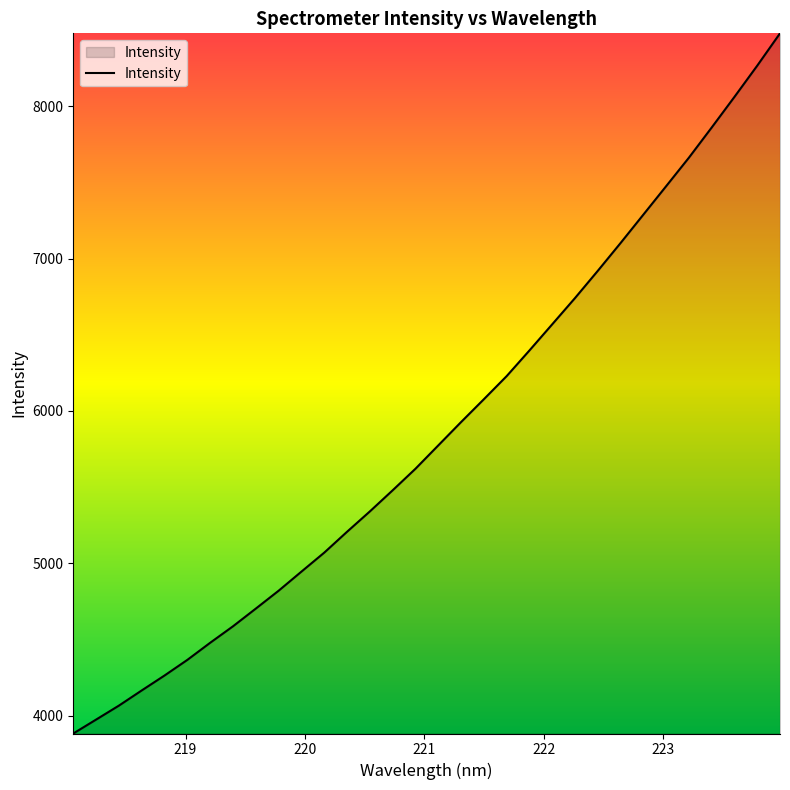

How many categories are shown in the chart?

32